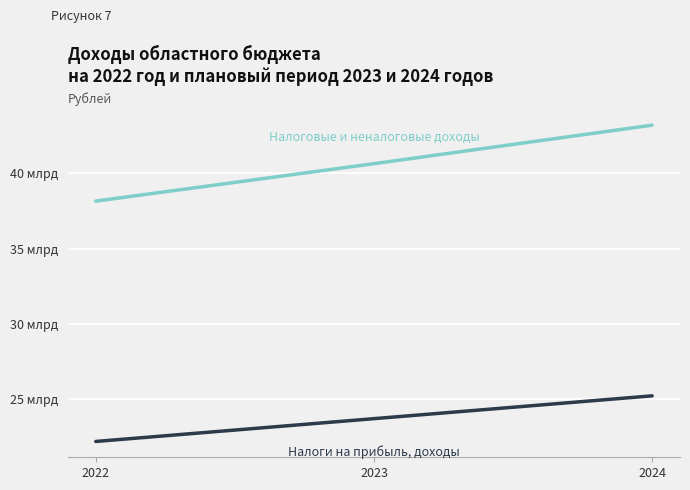

Does the chart have visible grid lines?

Yes